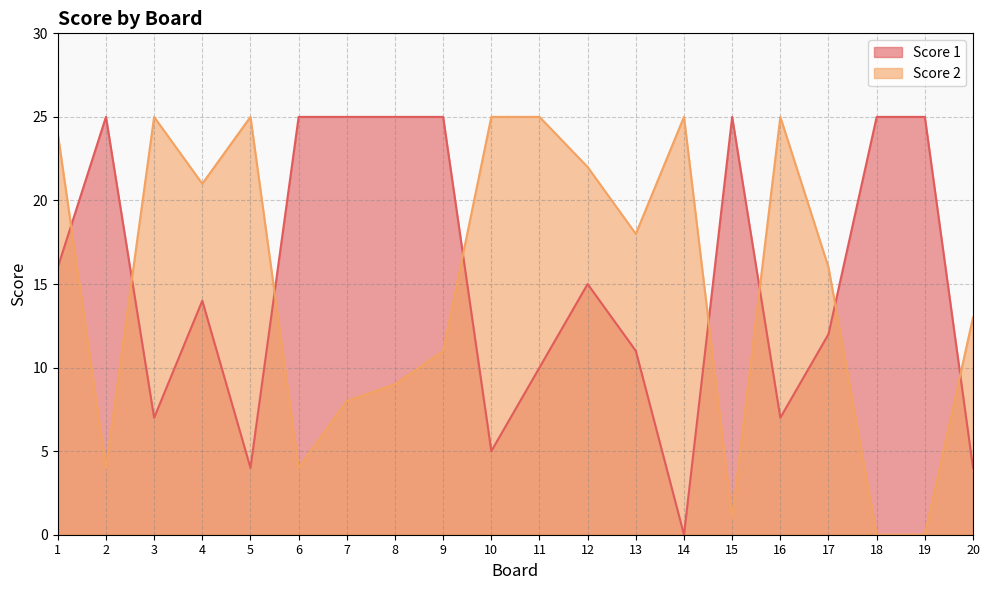

Rank the series by their average value, from highest to lowest.

Score 1, Score 2